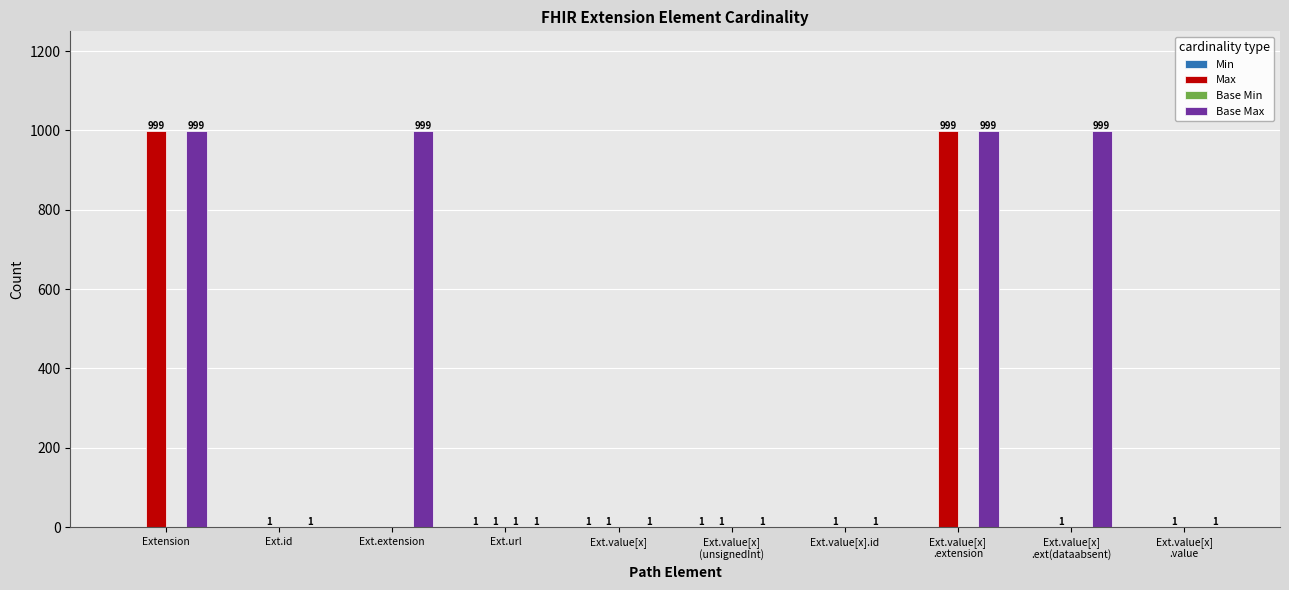

What is the sum of all Base Max values?

4002